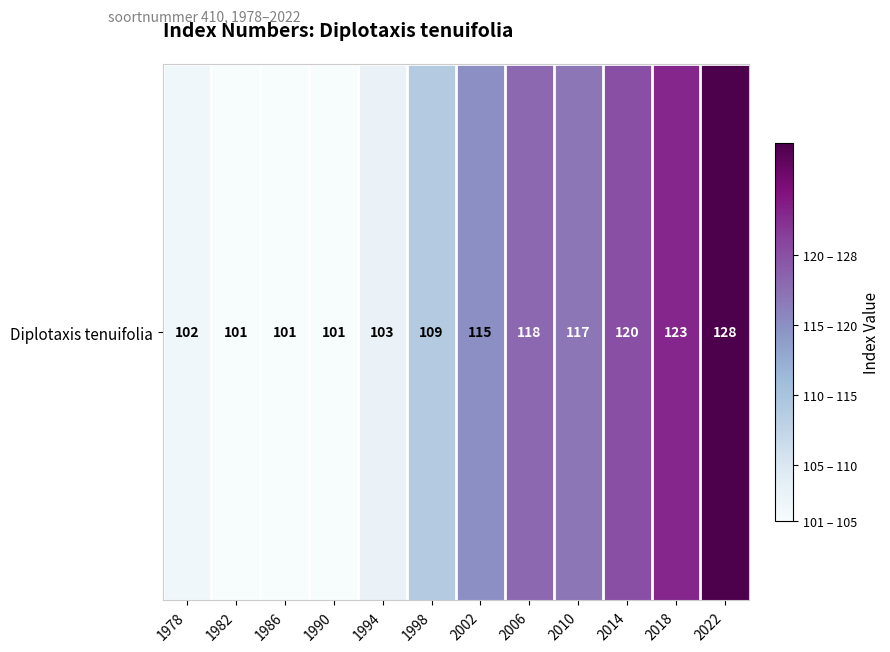

What is the maximum value shown in the chart?

128